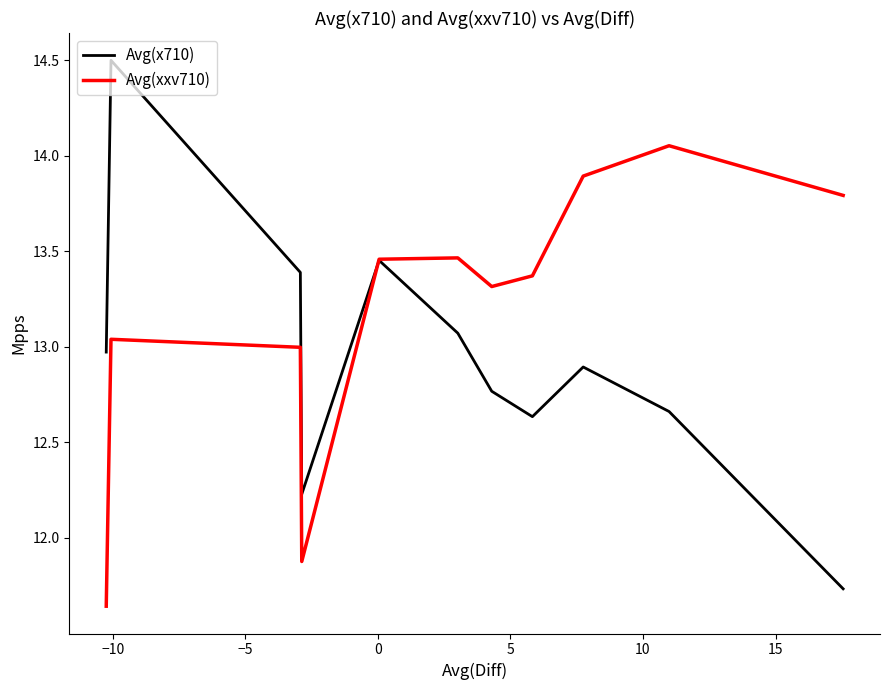

What is the greatest value displayed?

14.5